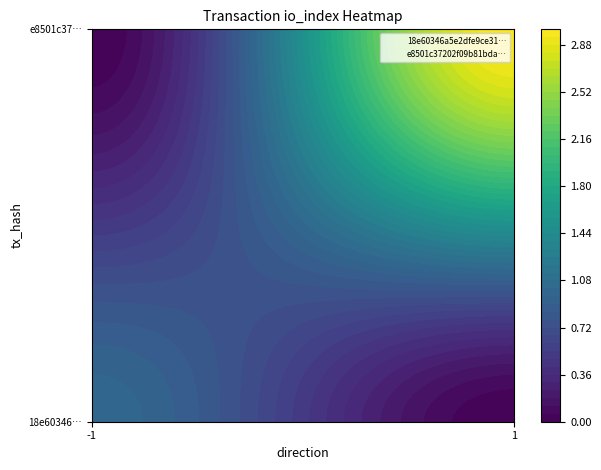

List the series in order of their peak value, lowest first.

18e60346a5e2dfe9ce312a501cf3a4a5526aed1, e8501c37202f09b81bdaefbe35435c13f7bd021